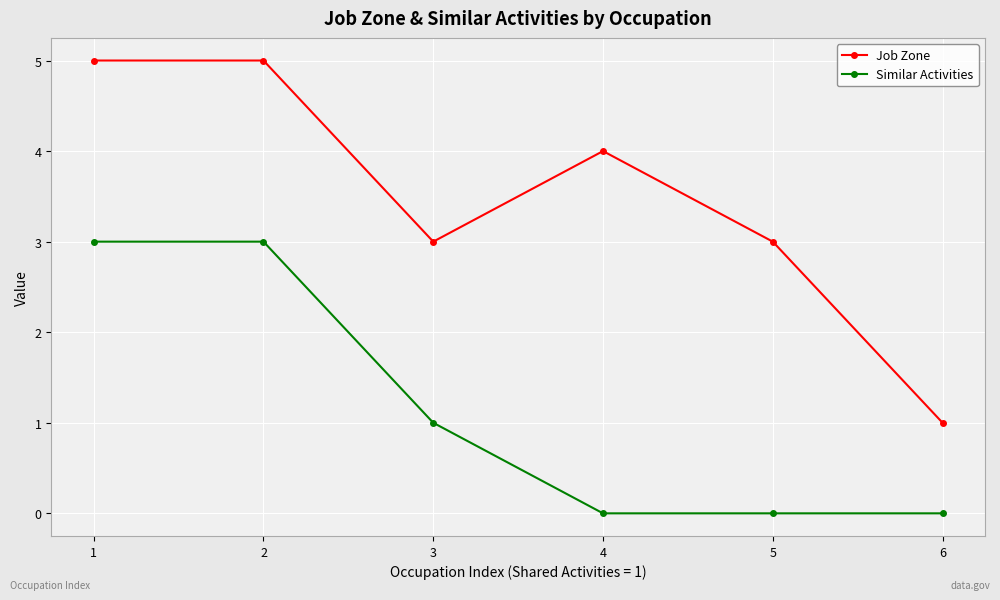

Rank the series at 1 from lowest to highest value.

Similar Activities, Job Zone